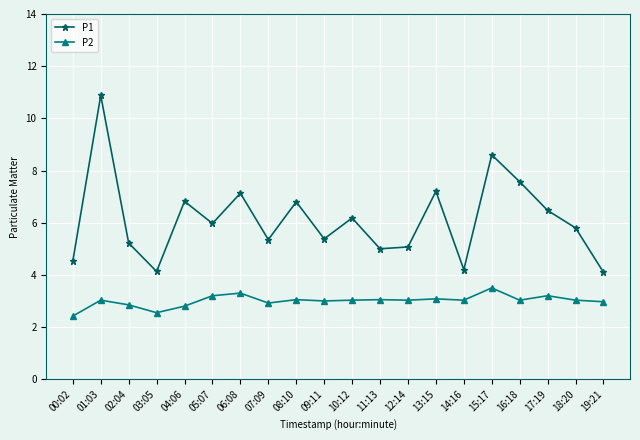

How many lines are shown in the chart?

2